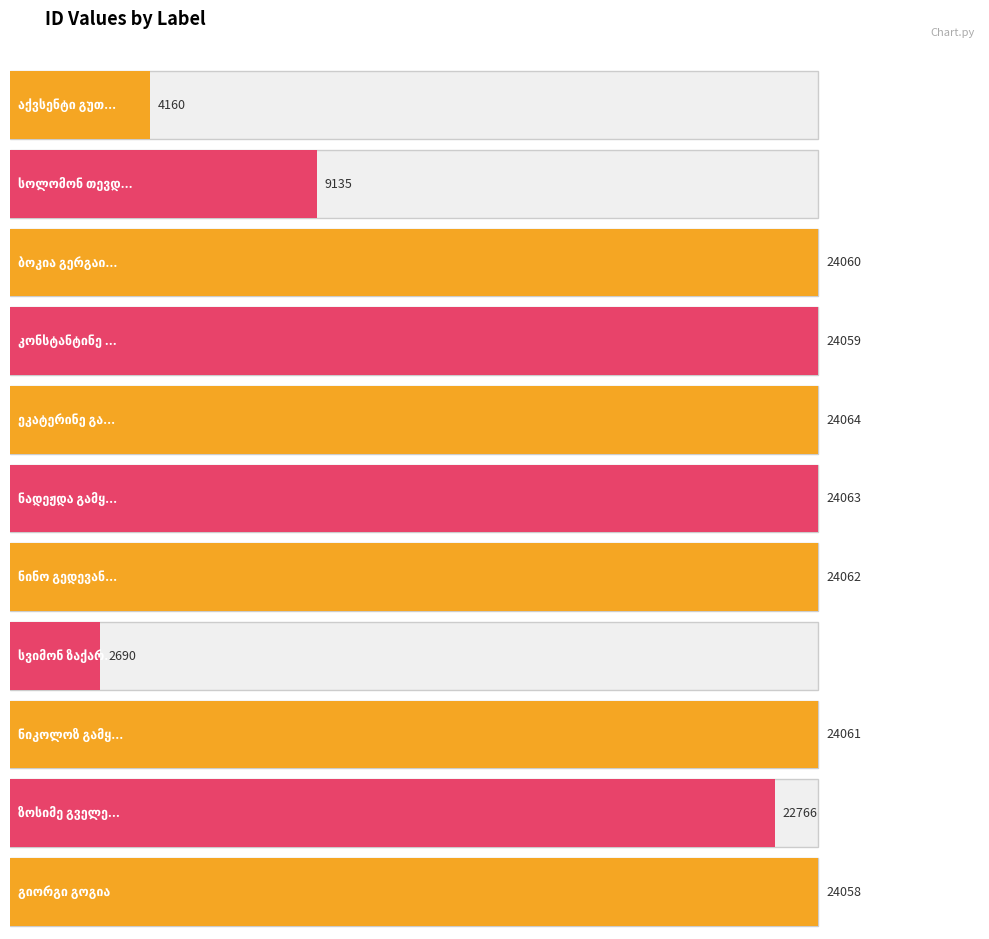

Reading left to right, extract all data points from this chart.

აქვსენტი გუთის ძე გურალია=4160	სოლომონ თევდორეს ძე გულისაშვილი=9135	ბოკია გერგაია=24060	კონსტანტინე გობეჩია=24059	ეკატერინე გაბელია=24064	ნადეჟდა გამყრელიძე=24063	ნინო გედევანიშვილი=24062	სვიმონ ზაქარიას ძე გიორგობიანი=2690	ნიკოლოზ გამყრელიძე=24061	ზოსიმე გველესიანი=22766	გიორგი გოგია=24058